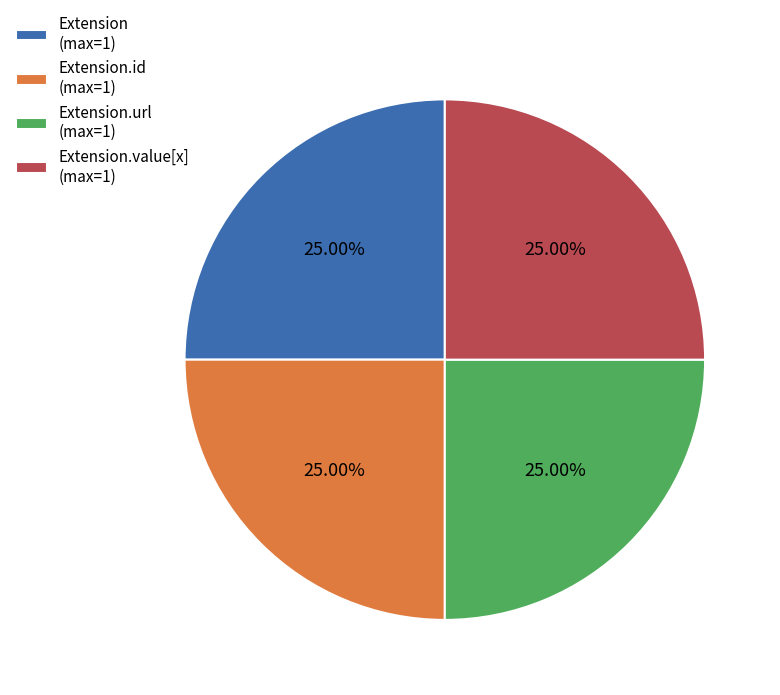

What is the ratio of the value at Extension.id (max=1) to the value at Extension.url (max=1)?

1.0